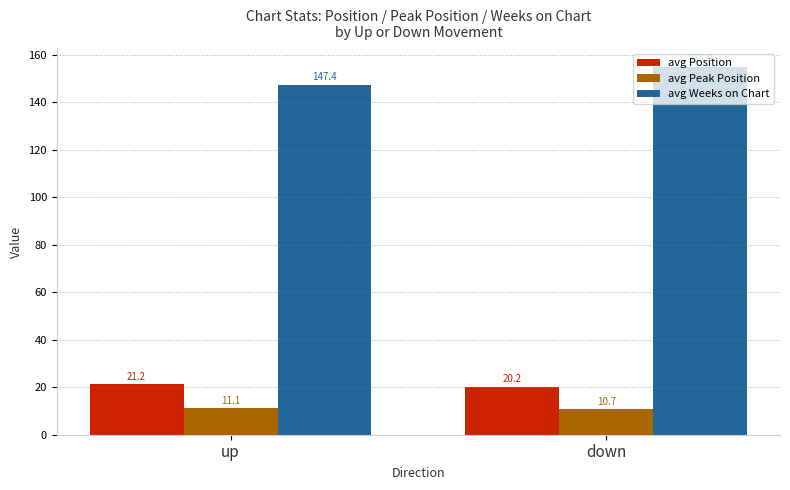

Where is avg Position nearest to the value 20?

down